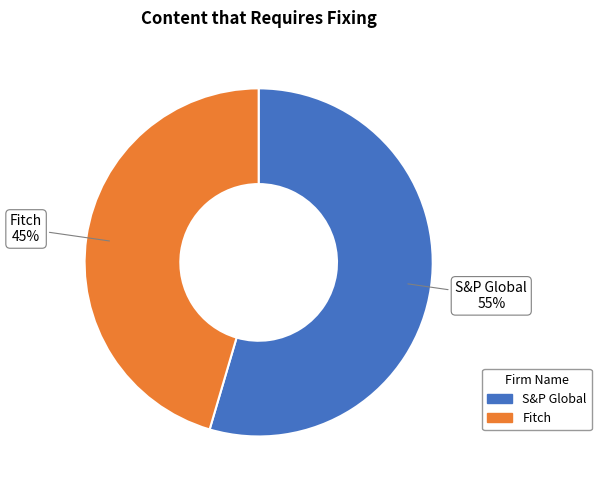

How many segments does this pie chart have?

2